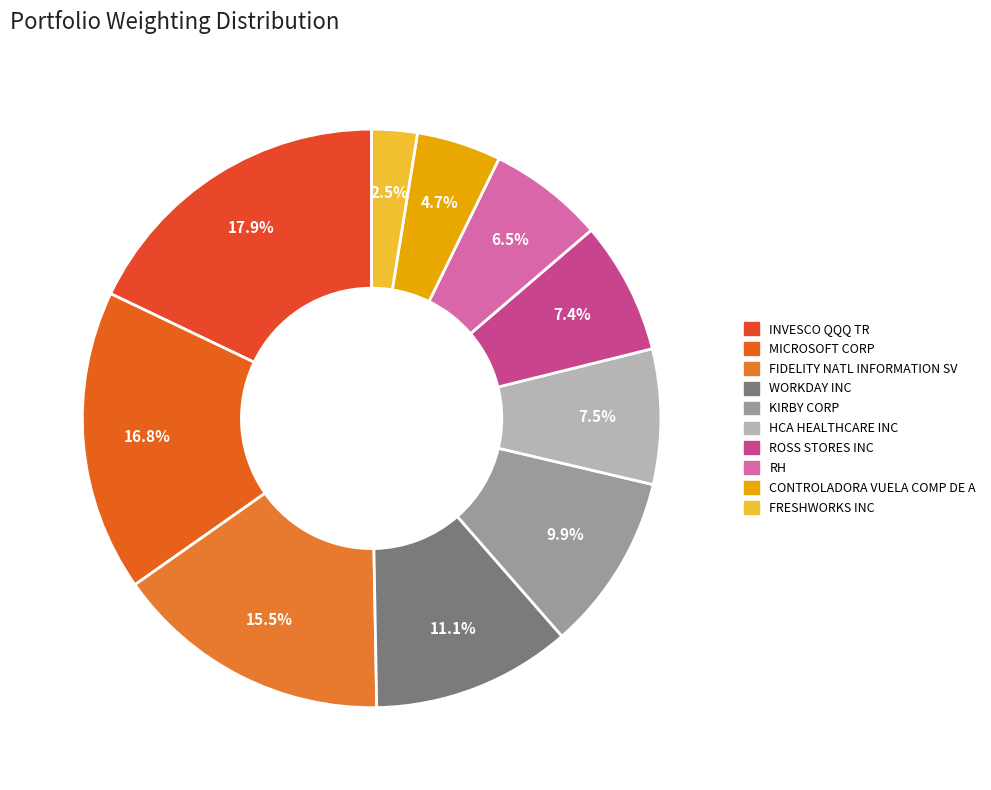

What percentage is NOT represented by WORKDAY INC?

88.9%